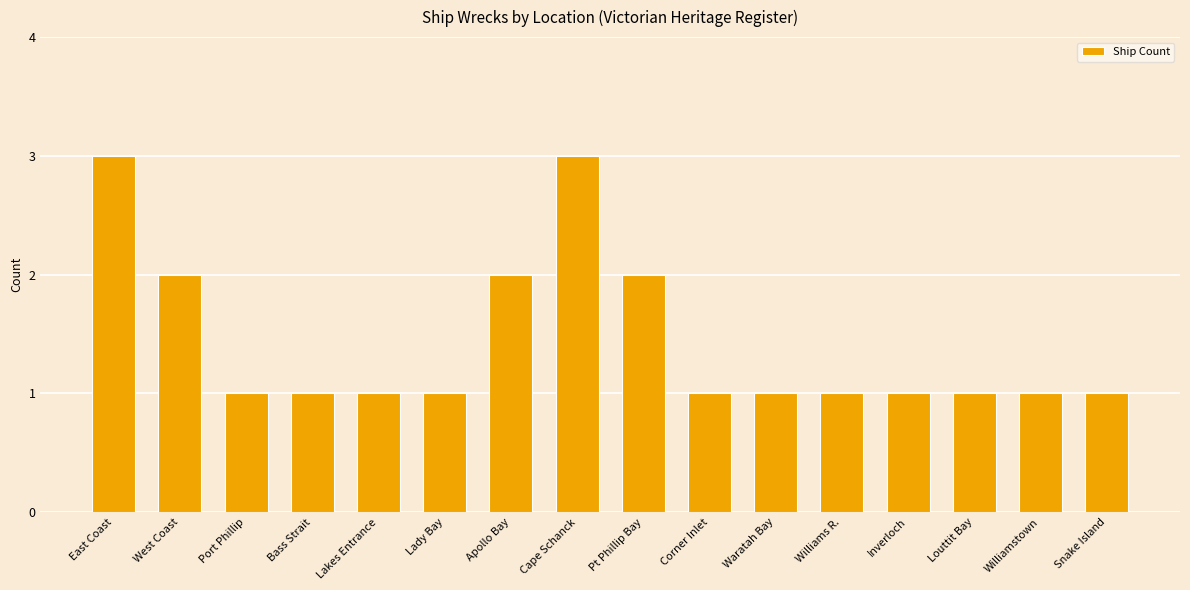

What is the greatest value displayed?

3